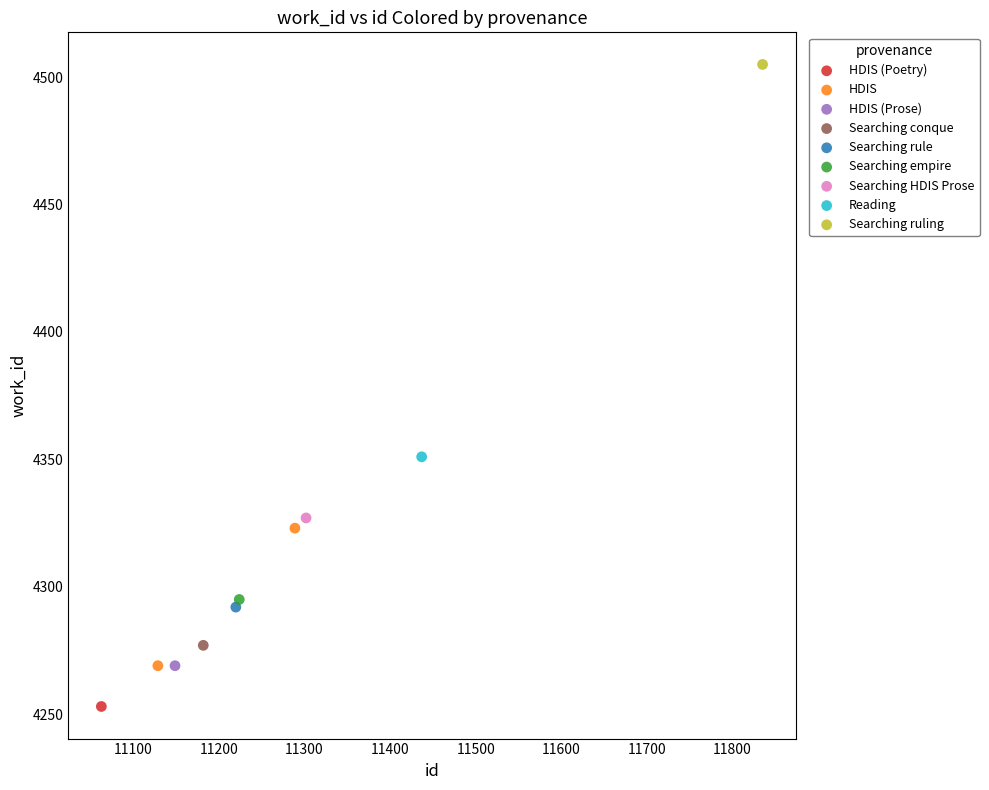

What are all the series names shown in the legend?

HDIS (Poetry), HDIS, HDIS (Prose), Searching conque, Searching rule, Searching empire, Searching HDIS Prose, Reading, Searching ruling